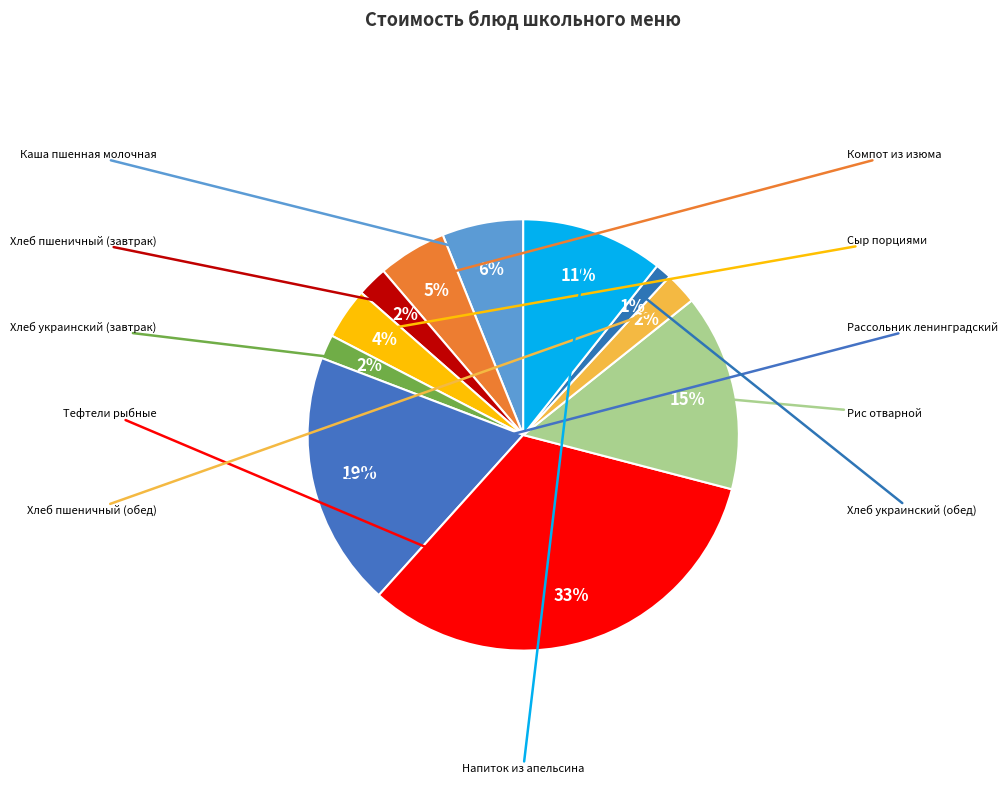

Is there any slice that represents more than half of the pie?

No